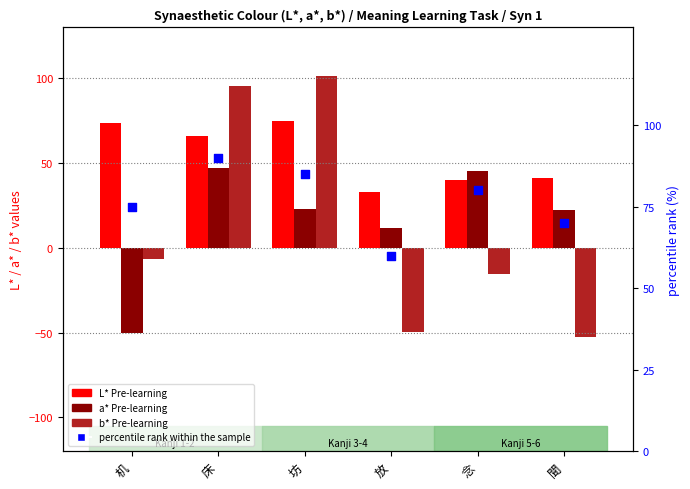

At how many categories does at least one series exceed -13?

6